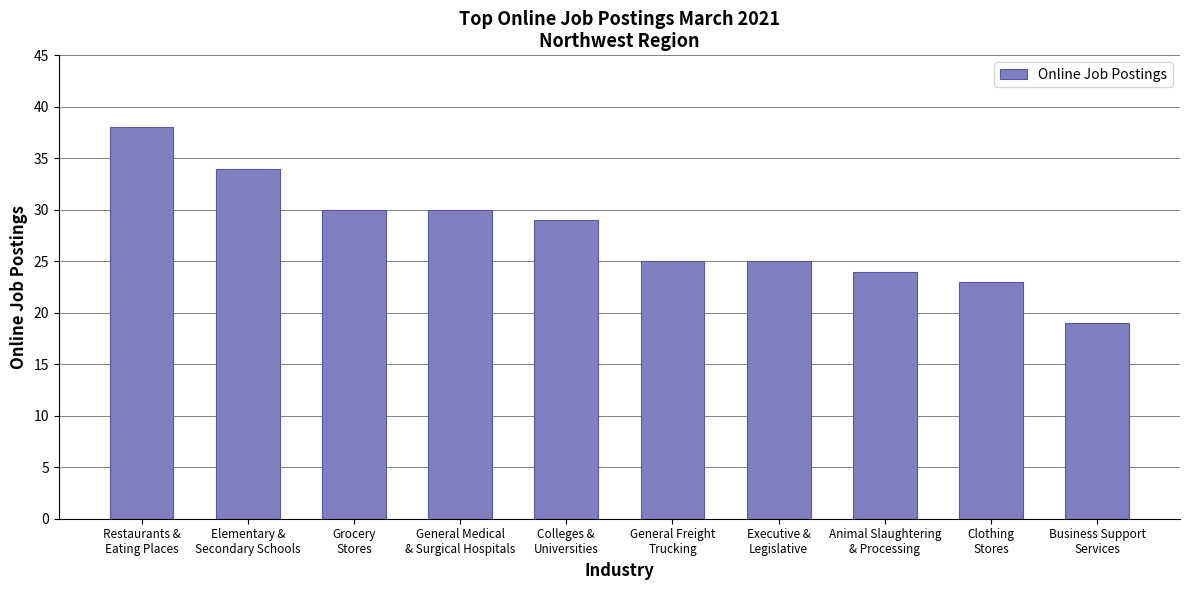

What is the maximum value shown in the chart?

38